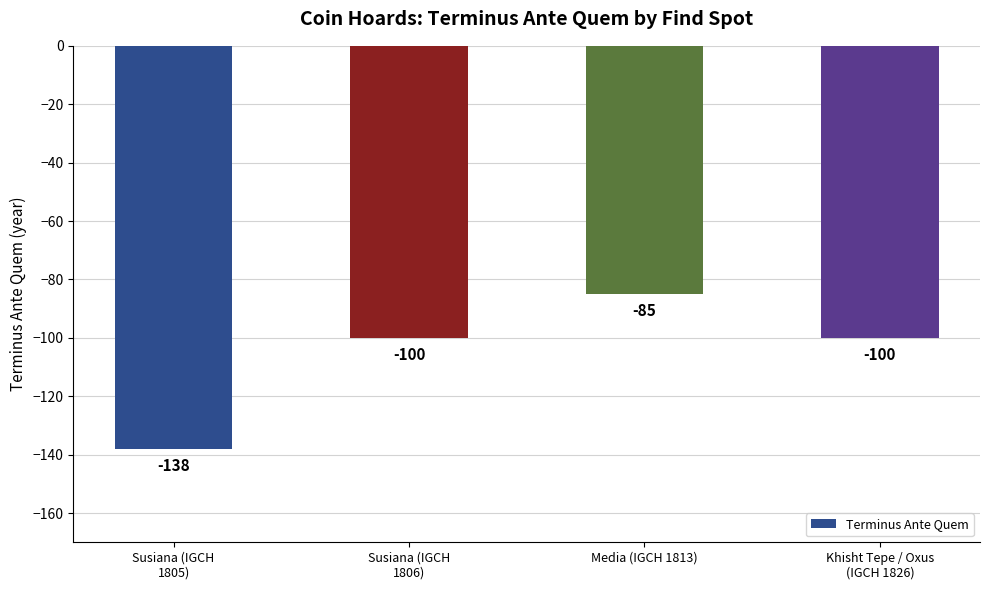

Which label corresponds to the smallest value in the chart?

Susiana (IGCH
1805)